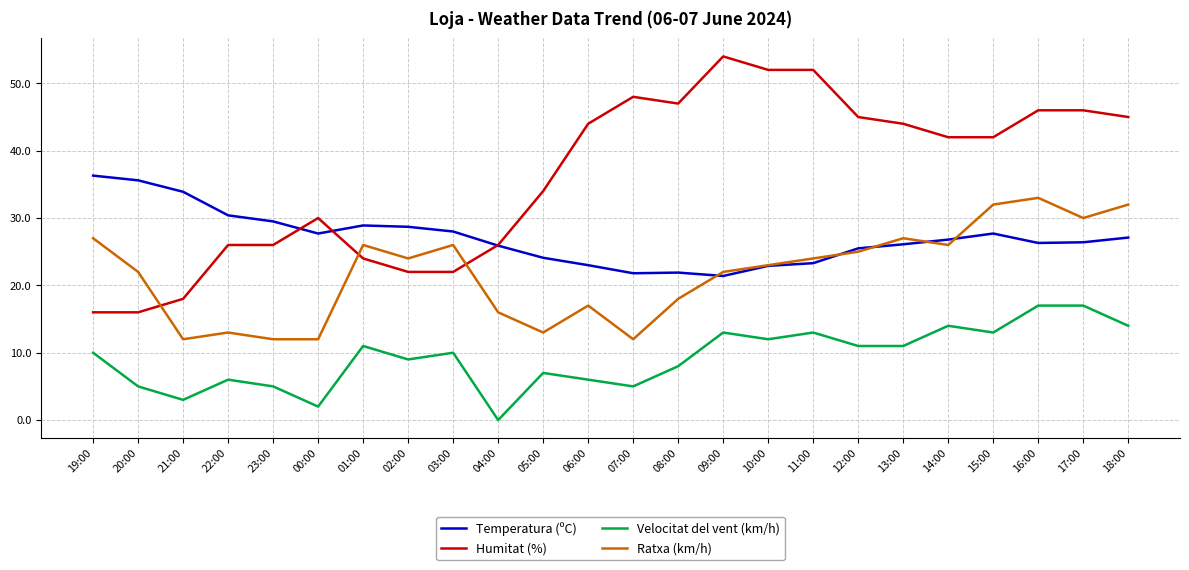

Read the Velocitat del vent (km/h) value at 17:00.

17.0